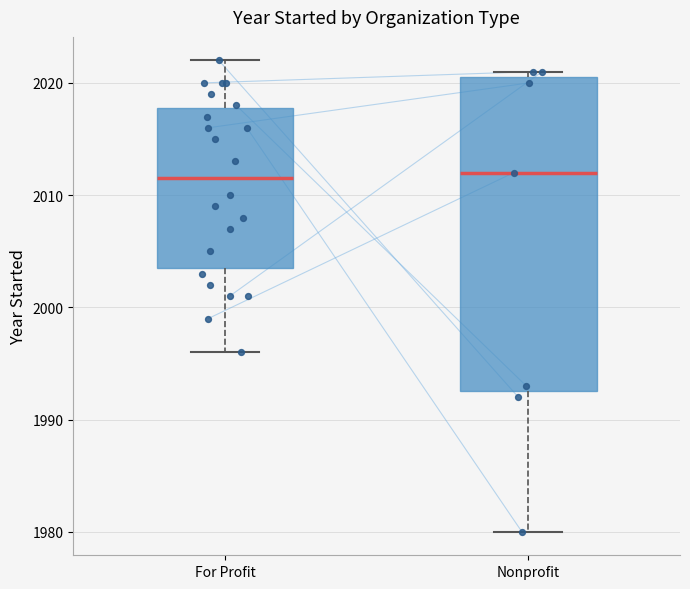

Where is the upper edge of the box for Nonprofit on the y-axis? The values are not printed on the chart, so give them approximately, as read against the axis.

2021